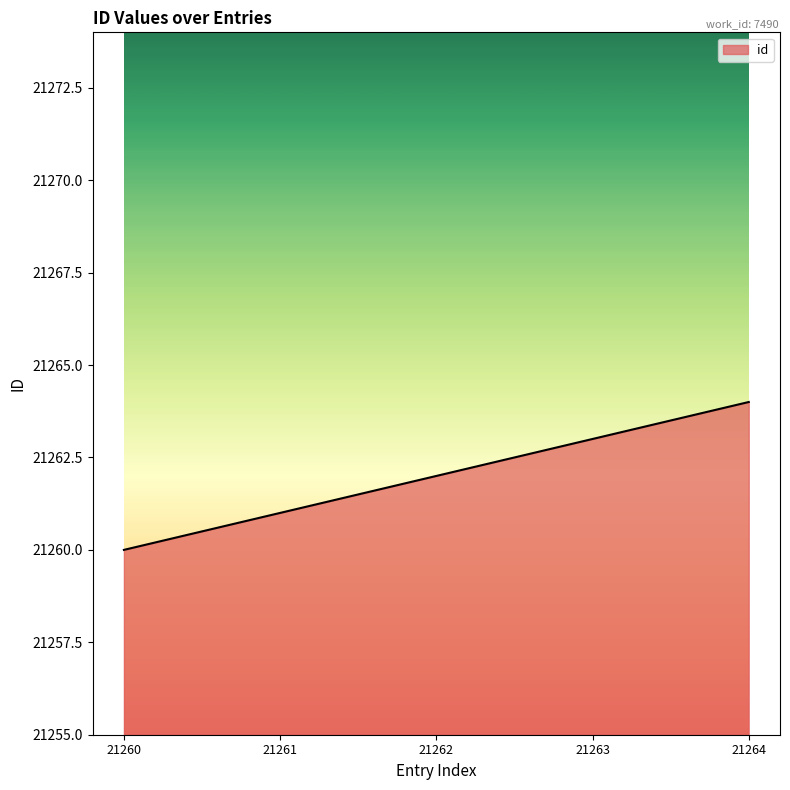

What is the sum of the values at 21262 and 21260?

42522